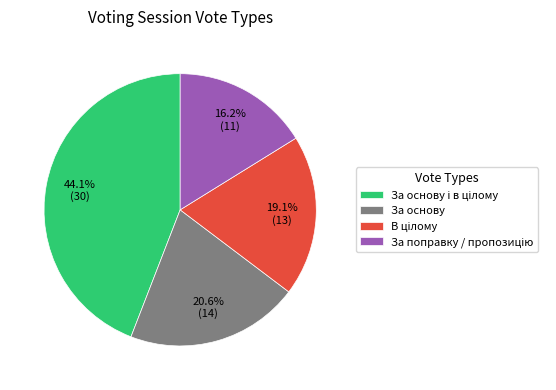

Is there any slice that represents more than half of the pie?

No